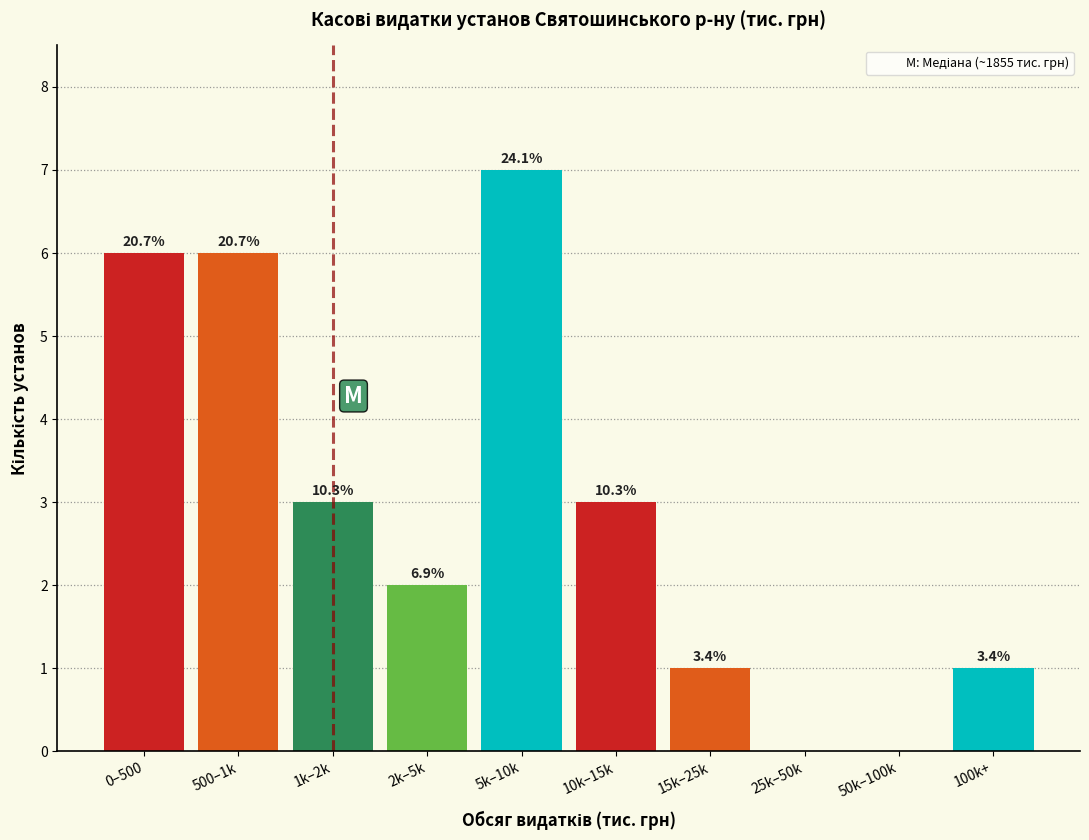

Are the bars horizontal?

No